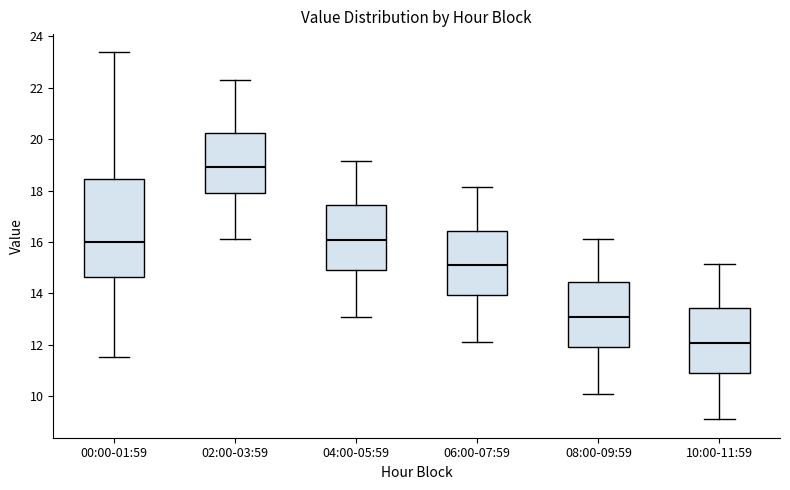

Which box's median line is the lowest?

10:00-11:59